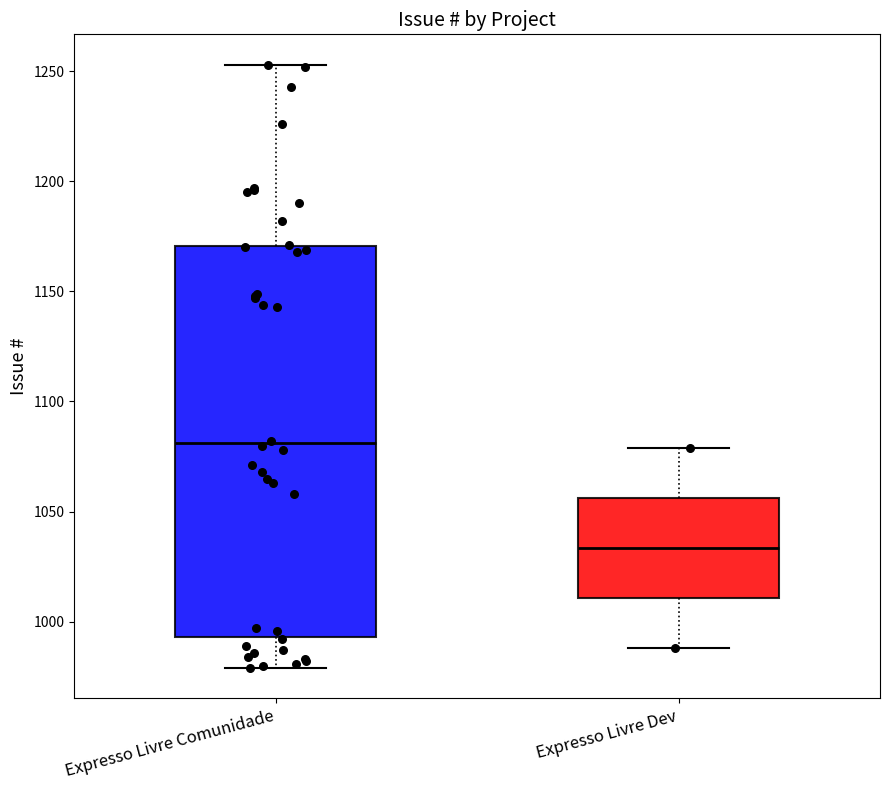

Where is the lower edge of the box for Expresso Livre Comunidade on the y-axis? The values are not printed on the chart, so give them approximately, as read against the axis.

995